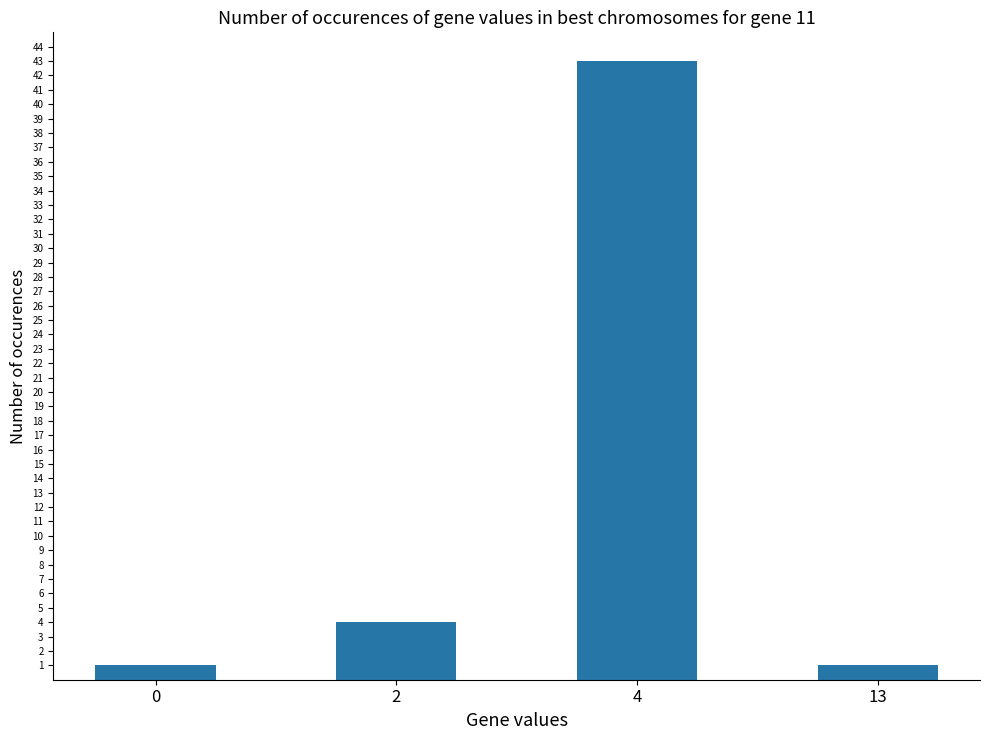

Which category has the highest value across all series?

4